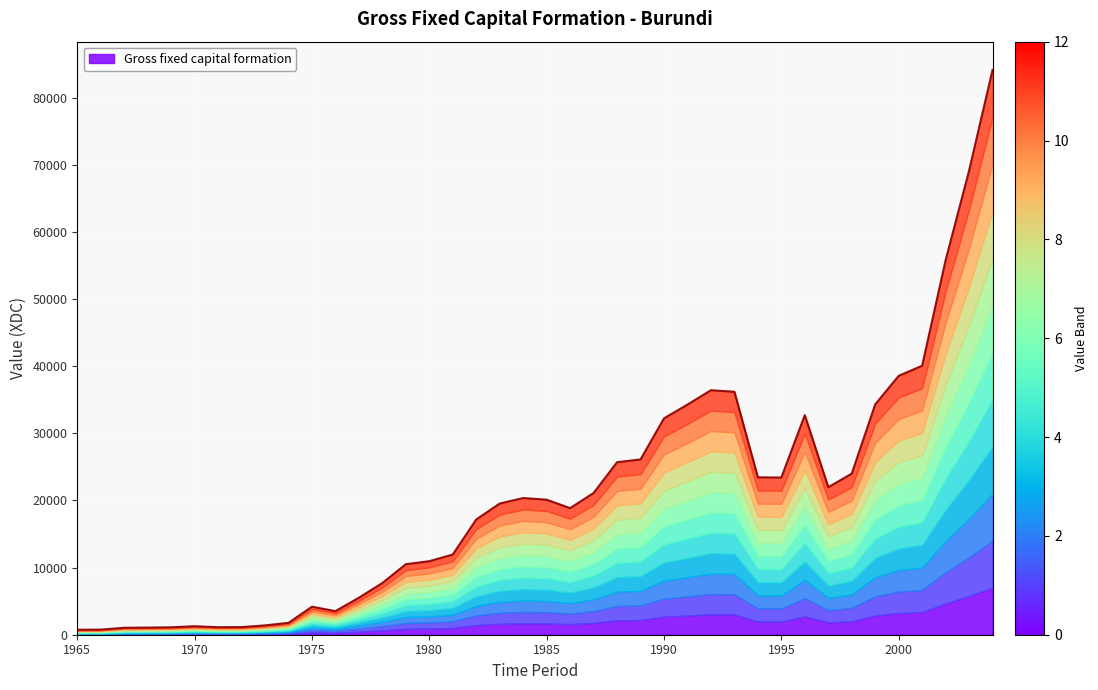

What is the smallest value displayed?

743